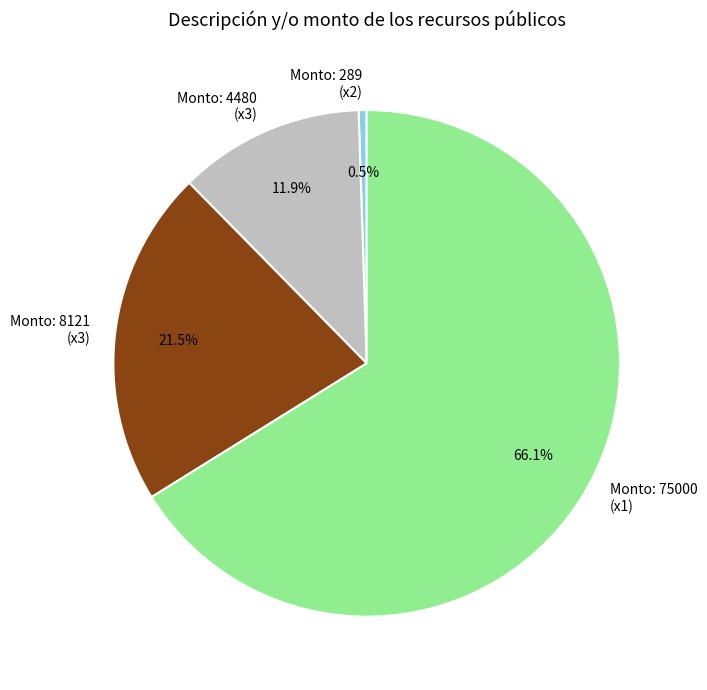

Count the number of slices in the pie.

4